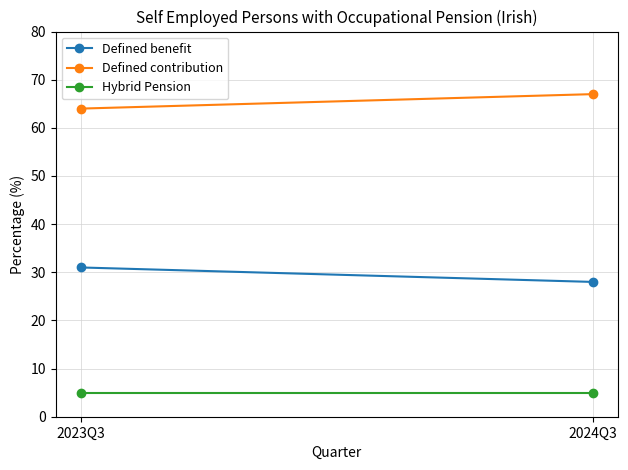

Rank the series by their average value, from lowest to highest.

Hybrid Pension, Defined benefit, Defined contribution